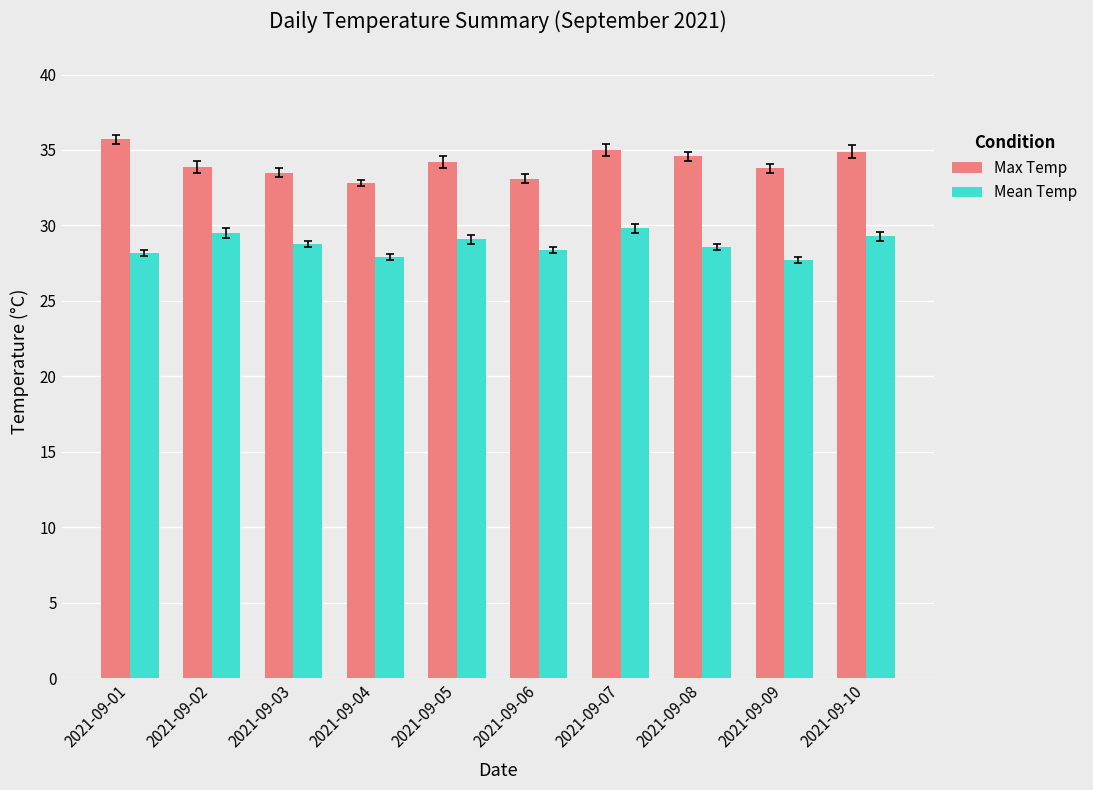

Rank the series at 2021-09-04 from highest to lowest value.

Max Temp, Mean Temp